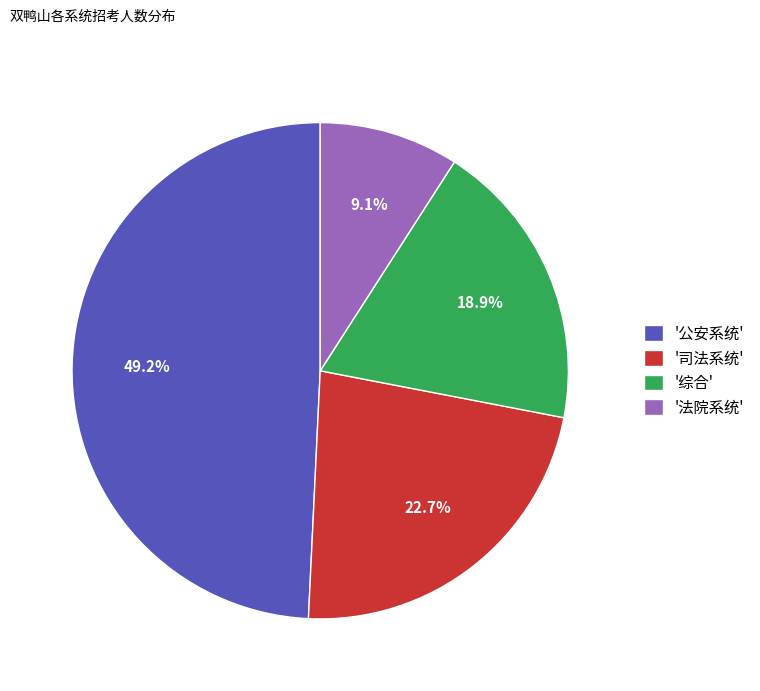

Do '公安系统' and '法院系统' together represent more than half of the pie?

Yes